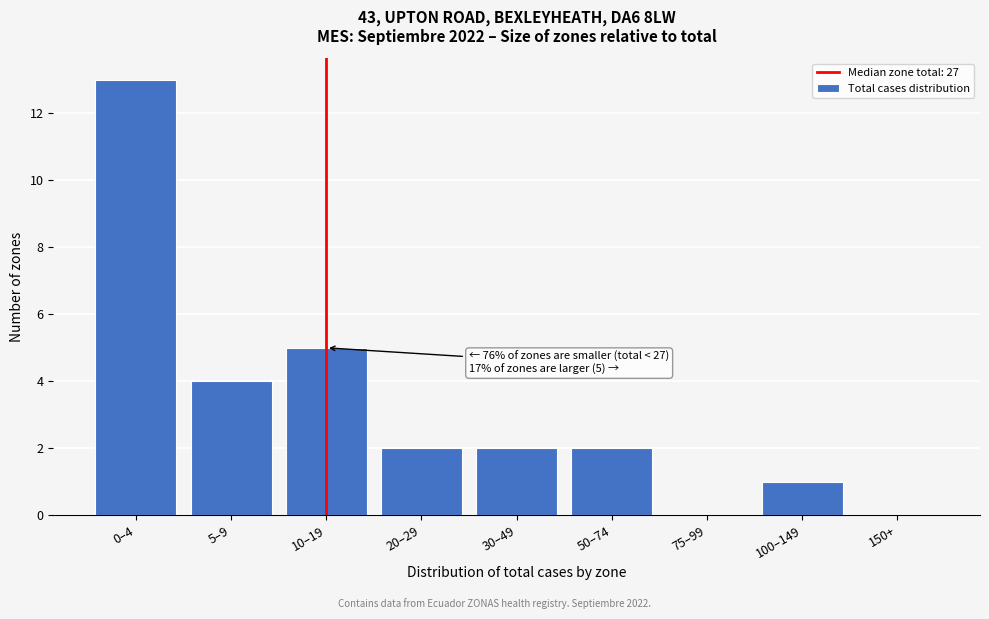

Reading left to right, what are all the values shown in this chart?

0–4=13	5–9=4	10–19=5	20–29=2	30–49=2	50–74=2	75–99=0	100–149=1	150+=0